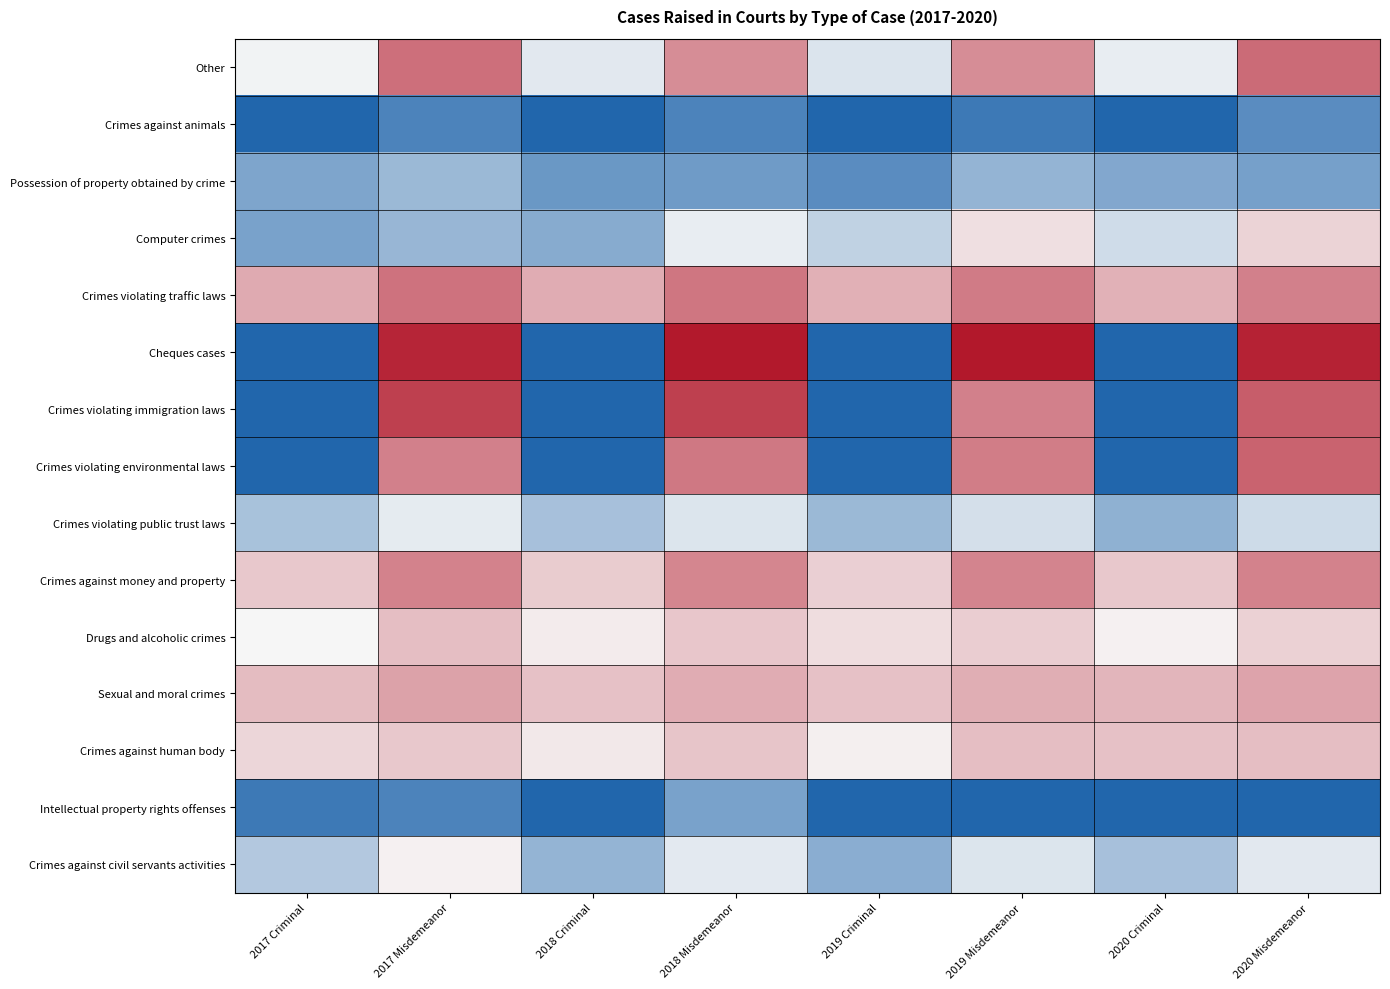

At 2019 Criminal, list the series in order from smallest to largest.

Intellectual property rights offenses, Crimes violating environmental laws, Crimes violating immigration laws, Cheques cases, Crimes against animals, Possession of property obtained by crime, Crimes against civil servants activities, Crimes violating public trust laws, Computer crimes, Other, Crimes against human body, Drugs and alcoholic crimes, Crimes against money and property, Sexual and moral crimes, Crimes violating traffic laws